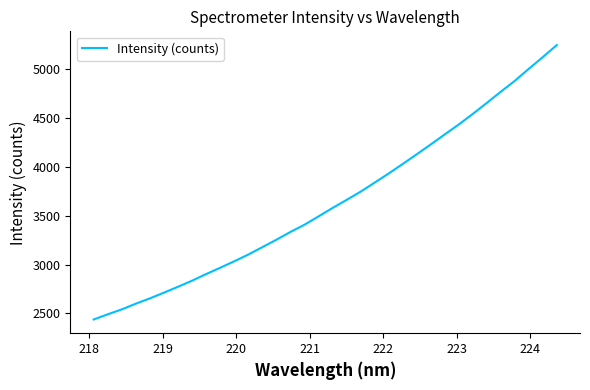

What is the greatest value displayed?

5245.2